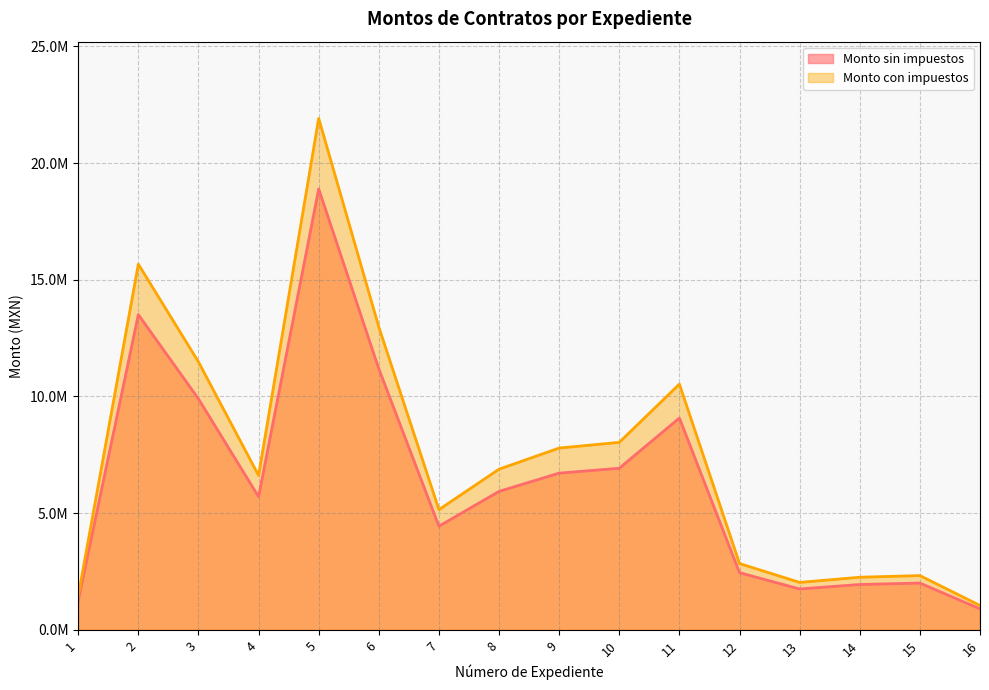

Does the chart have visible grid lines?

Yes